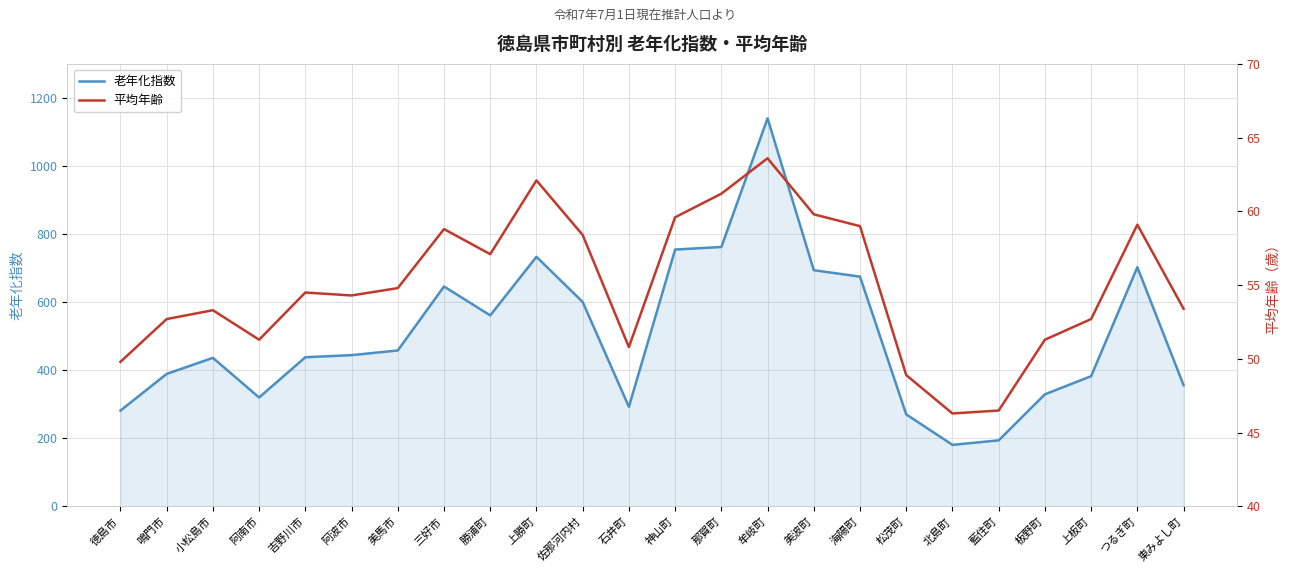

What is the difference between the maximum and second lowest values in the 老年化指数 series?

946.1